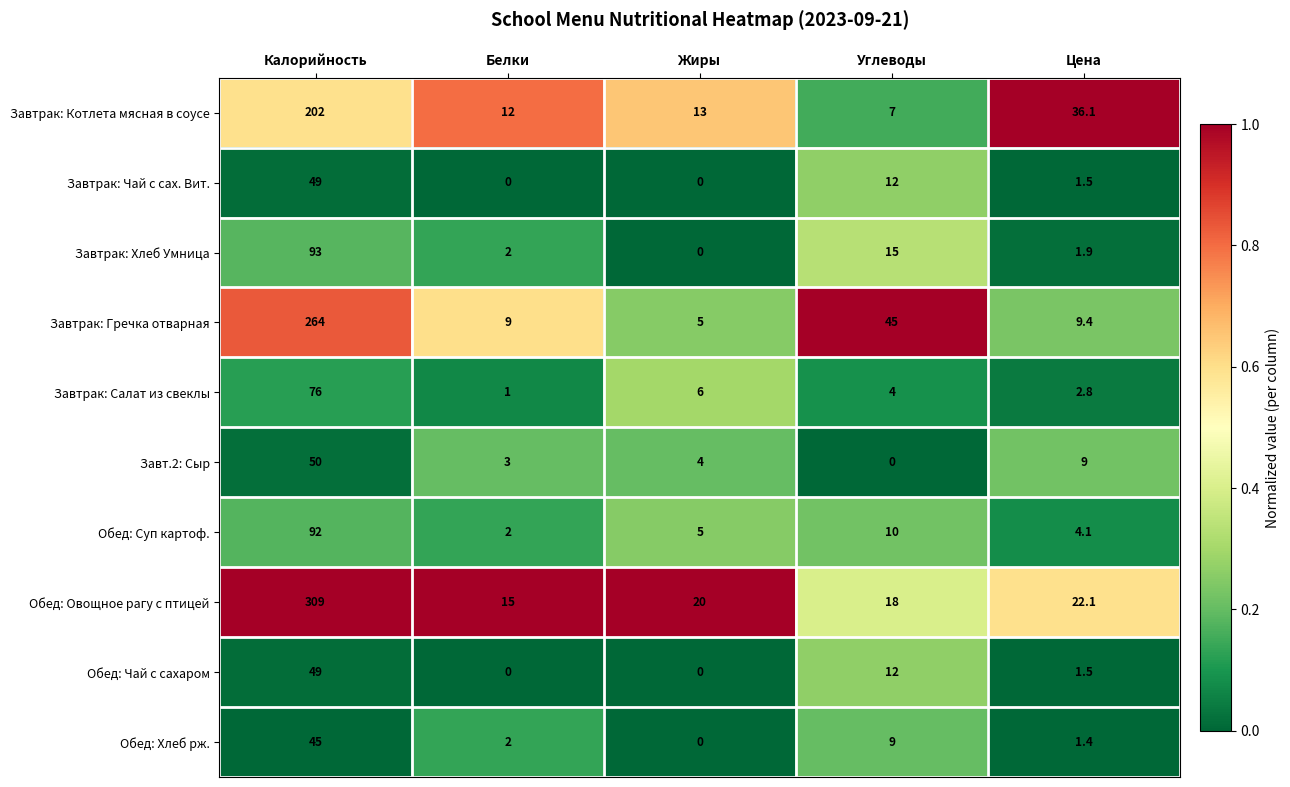

Between Белки and Цена, which series saw the biggest shift?

Завтрак: Котлета мясная в соусе